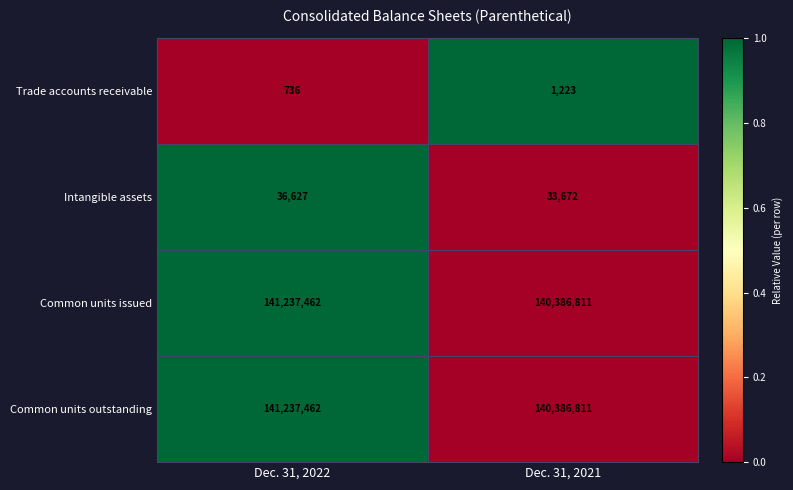

Reading left to right, what are all the values shown in this chart?

Trade accounts receivable: 736	1223
Intangible assets: 36627	33672
Common units issued: 141237462	140386811
Common units outstanding: 141237462	140386811